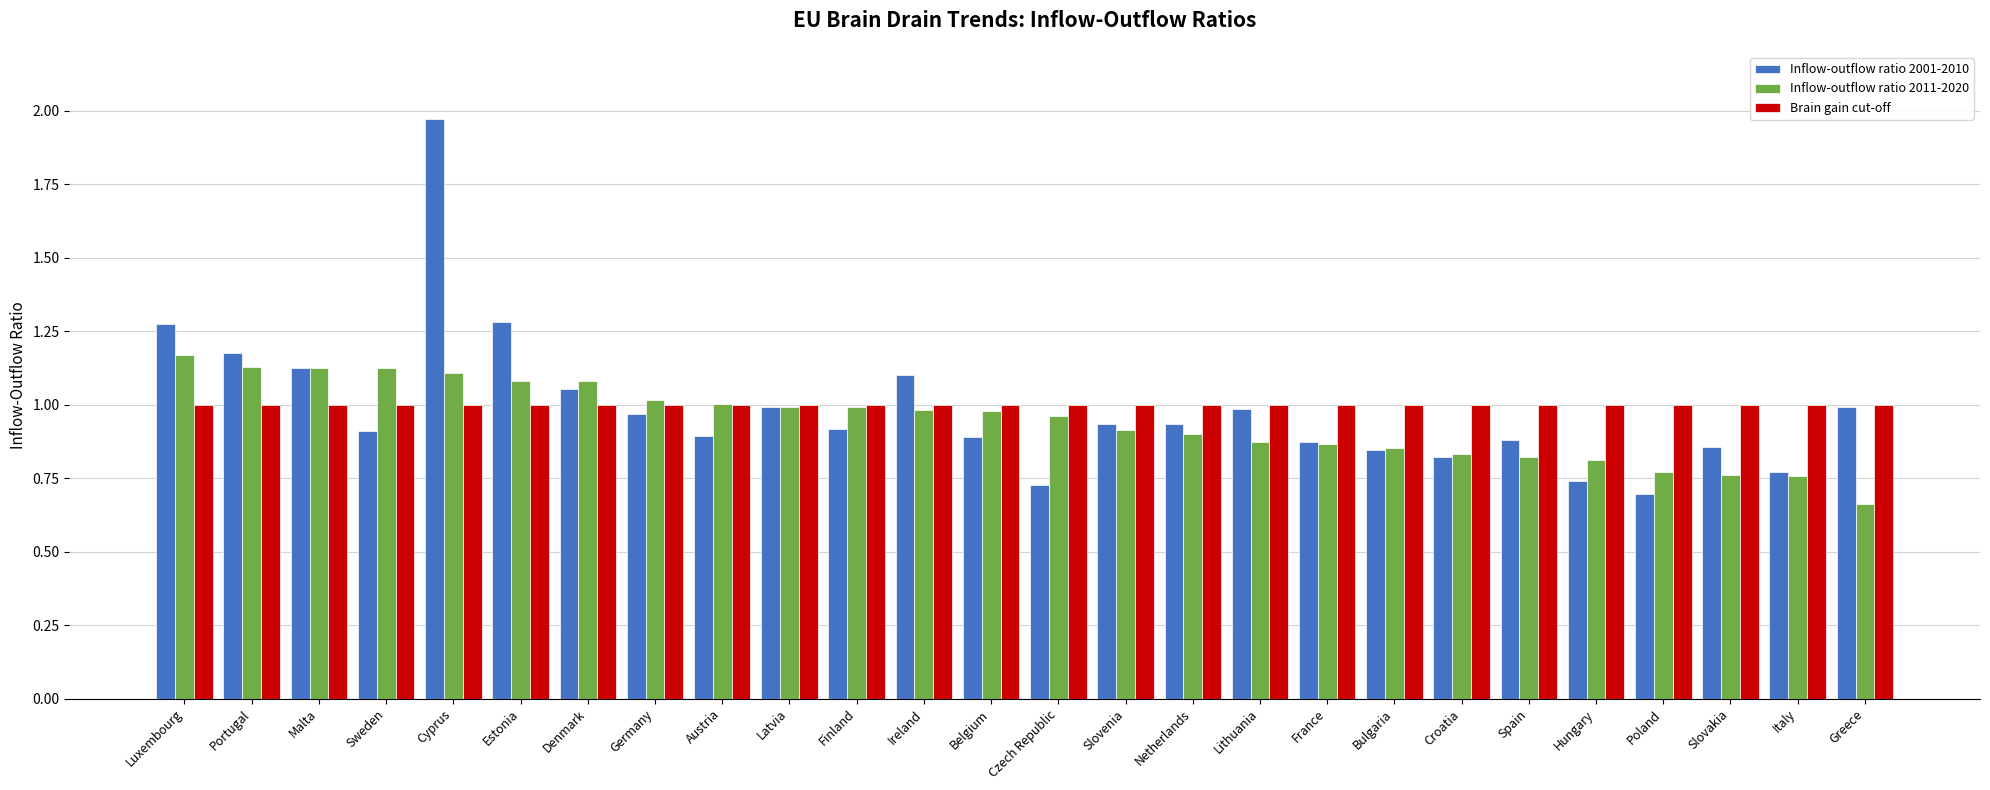

What is the sum of the Inflow-outflow ratio 2001-2010 values at Belgium and Czech Republic?

1.6